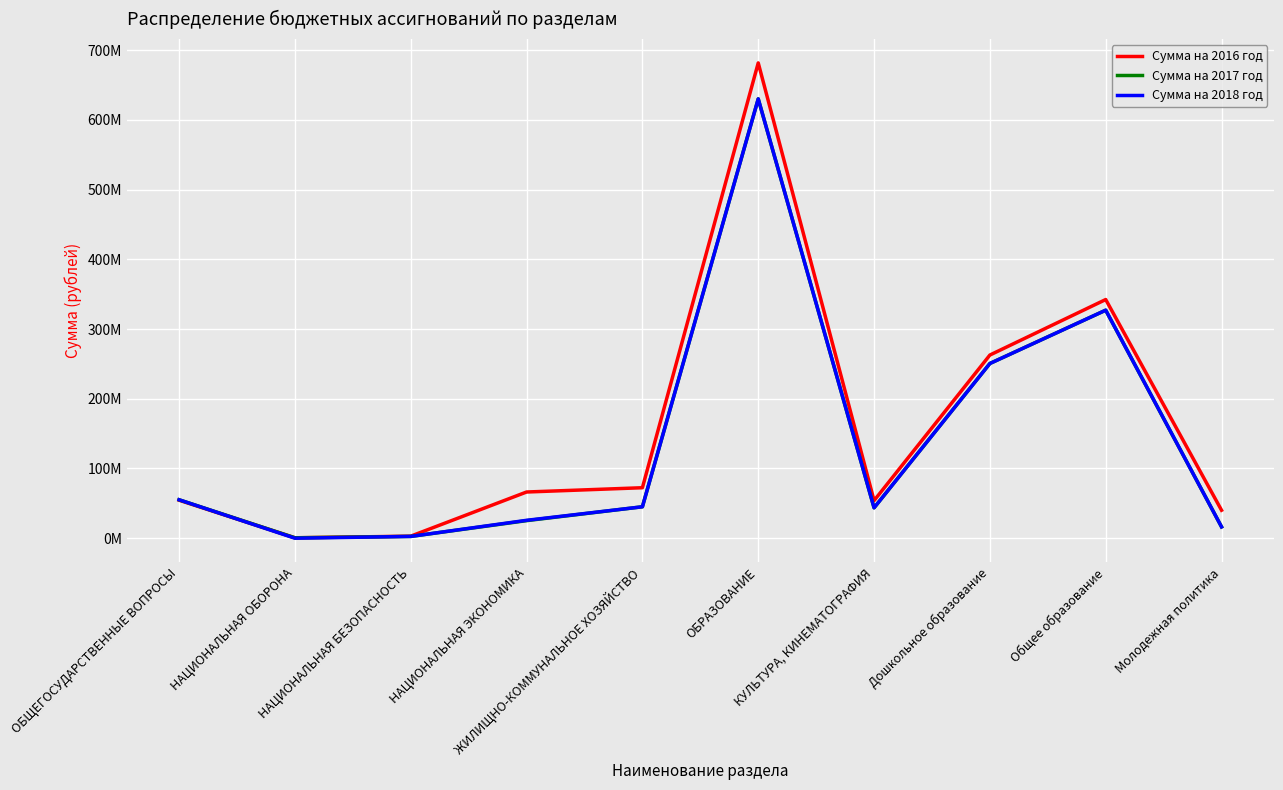

What are all the series names shown in the legend?

Сумма на 2016 год, Сумма на 2017 год, Сумма на 2018 год